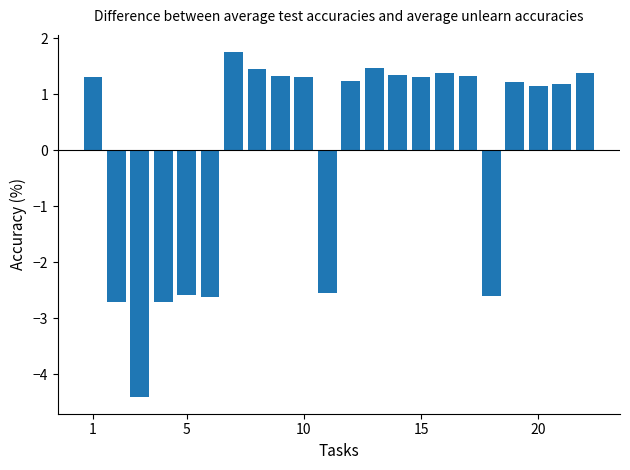

Reading right to left, what are all the values shown in this chart?

1.4	1.2	1.2	1.2	-2.6	1.3	1.4	1.3	1.4	1.5	1.2	-2.6	1.3	1.3	1.4	1.8	-2.6	-2.6	-2.7	-4.4	-2.7	1.3